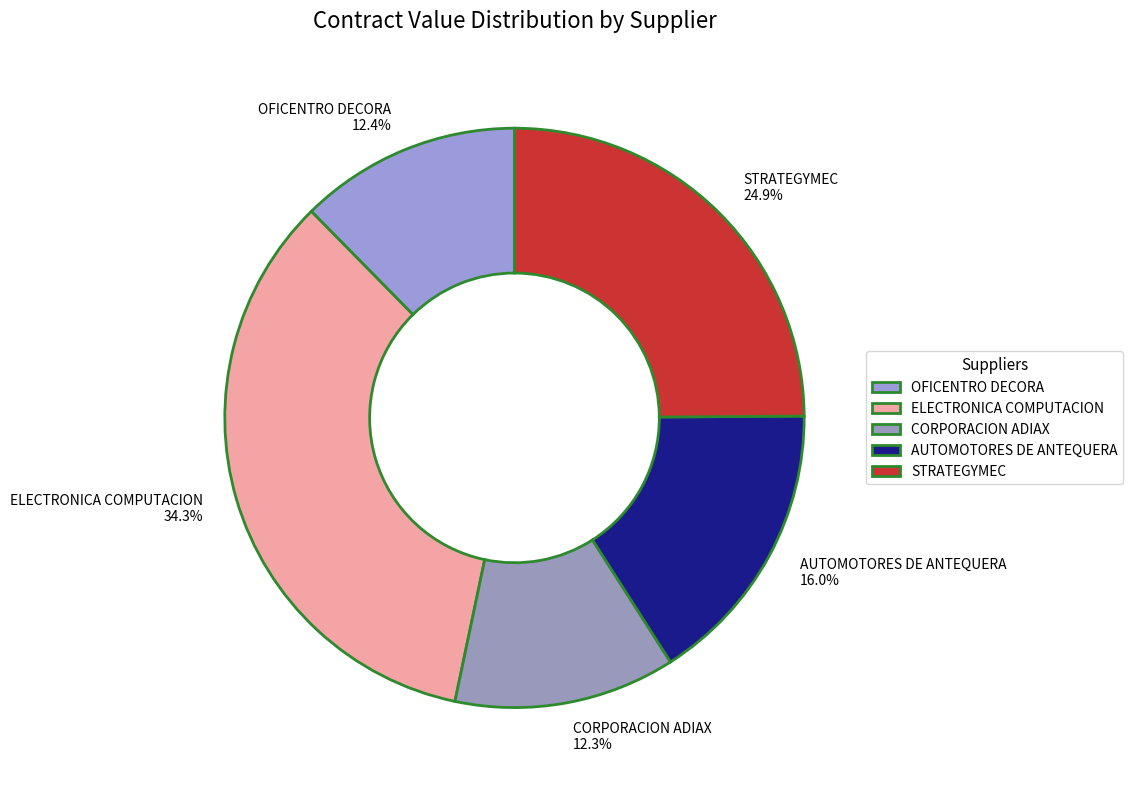

What is the ratio of the value at STRATEGYMEC to the value at OFICENTRO DECORA?

2.0